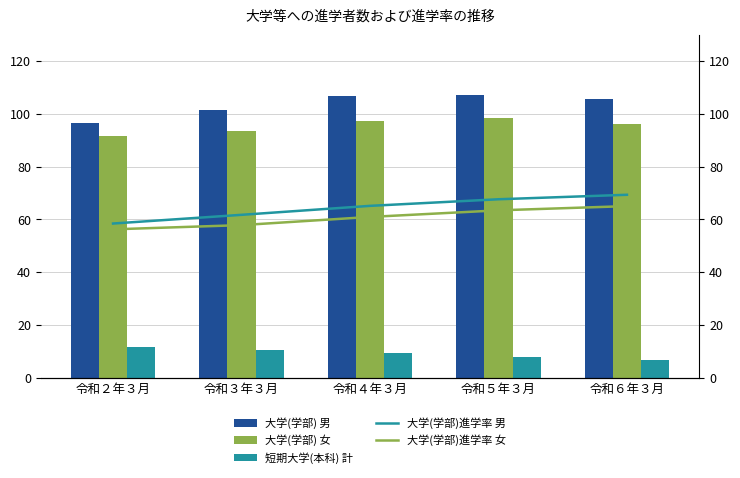

Does the chart contain stacked bars?

No